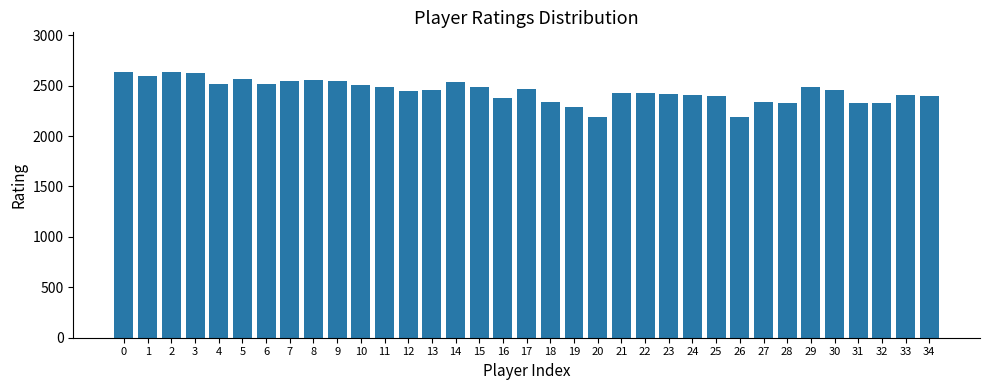

What is the change in value from 6 to 7?

+31